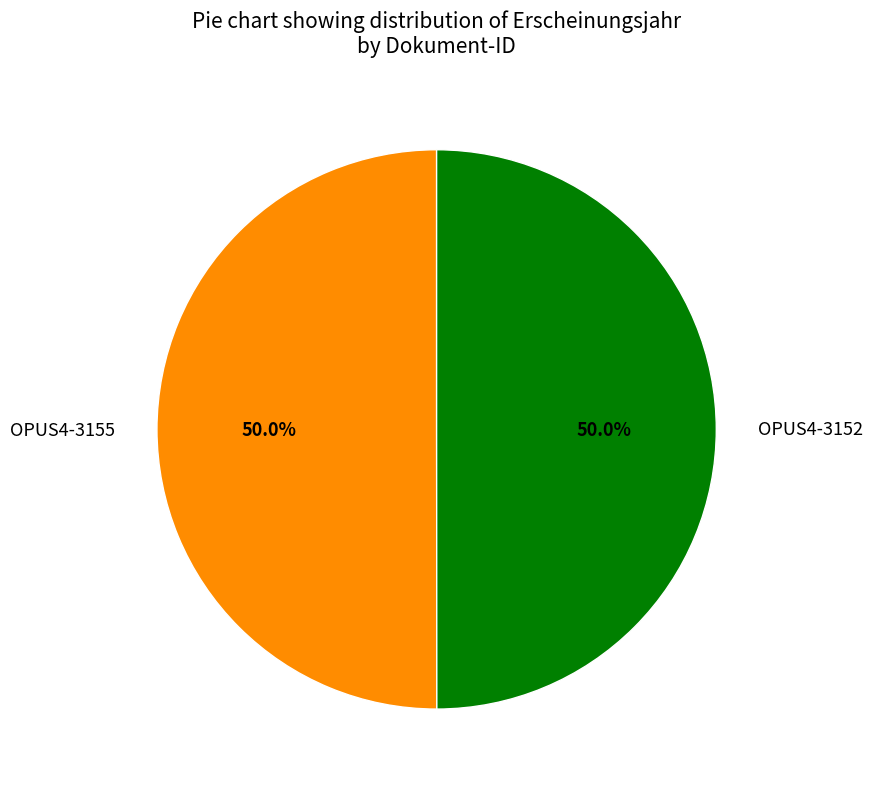

What percentage do OPUS4-3152 and OPUS4-3155 together represent?

100.0%